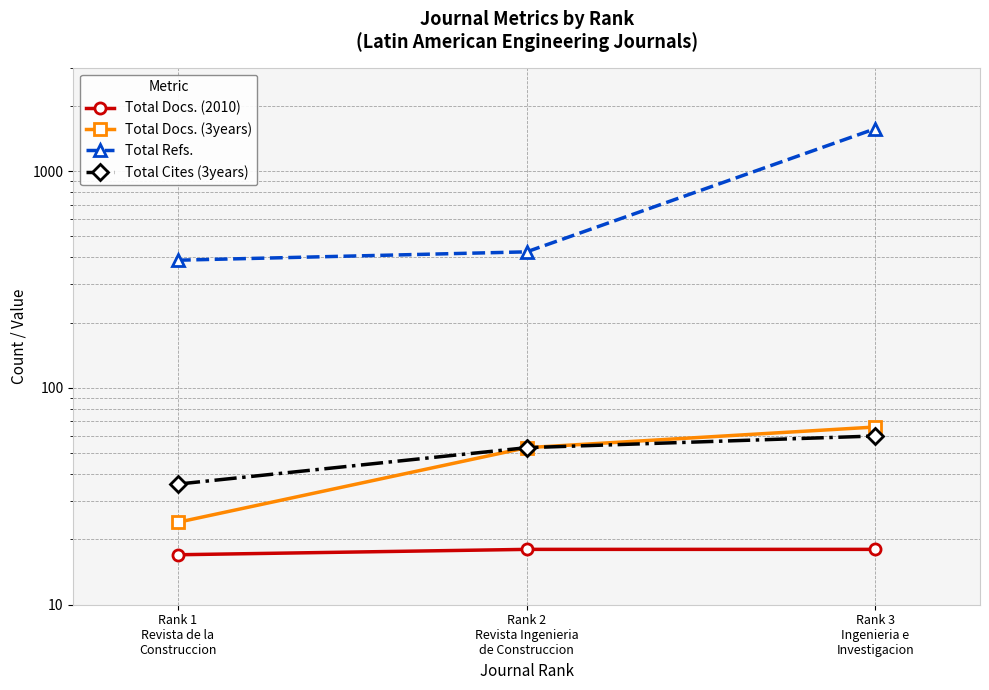

Between Rank 1
Revista de la
Construccion and Rank 3
Ingenieria e
Investigacion, which series saw the biggest shift?

Total Refs.